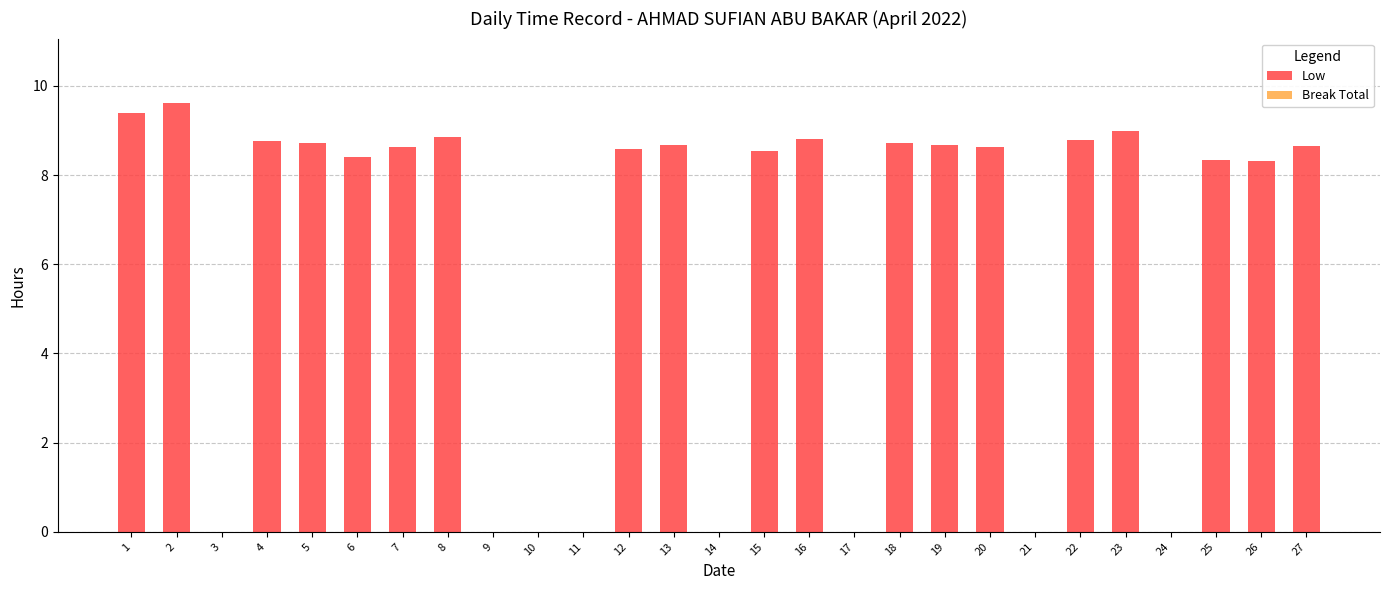

True or false: the data shows 4.2 at 17.

False